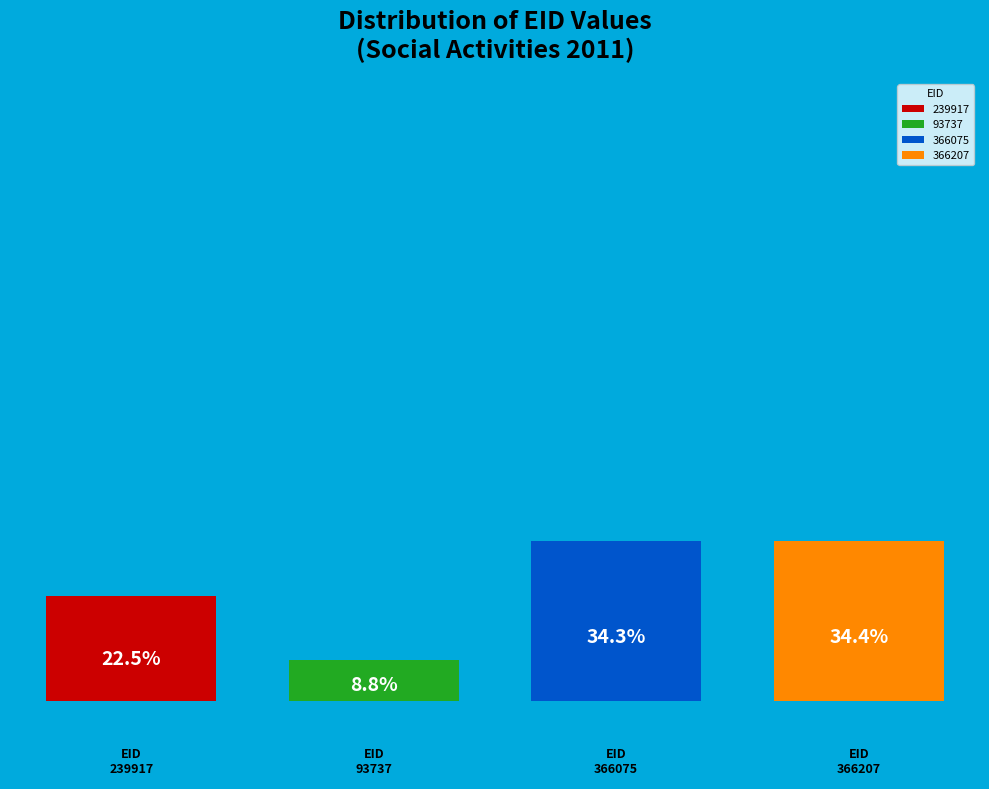

How much of the chart is everything except 366075?

65.7%